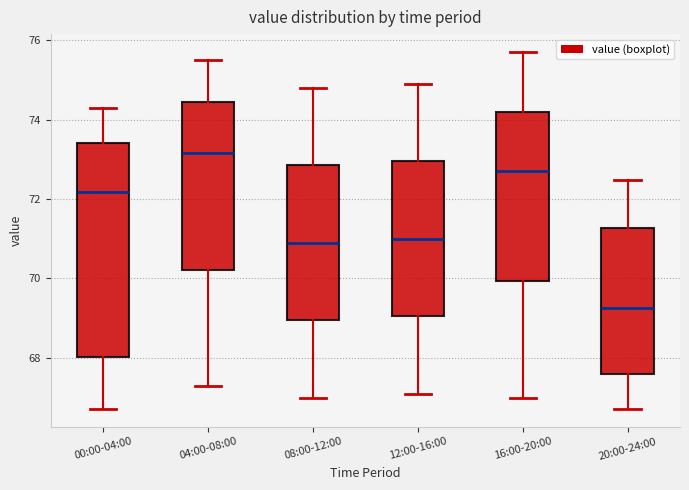

Comparing the boxes themselves (not the whiskers), which one is the tallest?

00:00-04:00